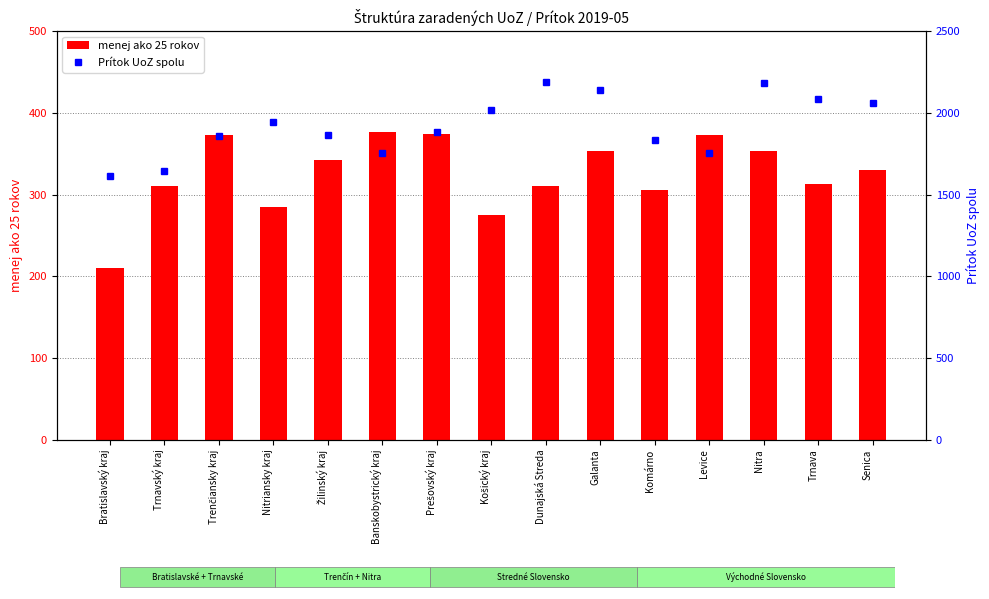

What is the difference between the second highest and minimum values?

568